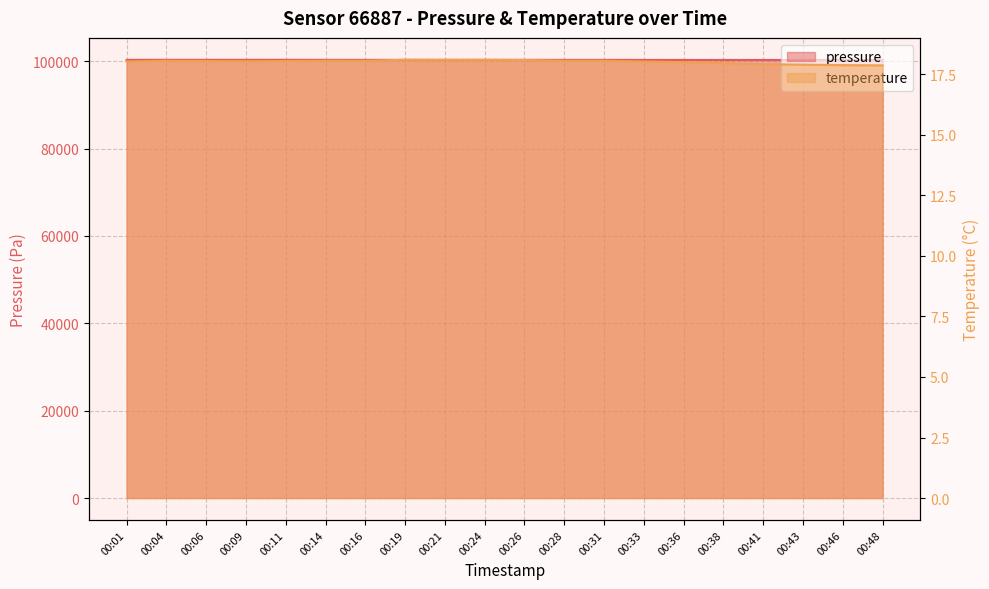

At which category is the sum across all series the highest?

00:04